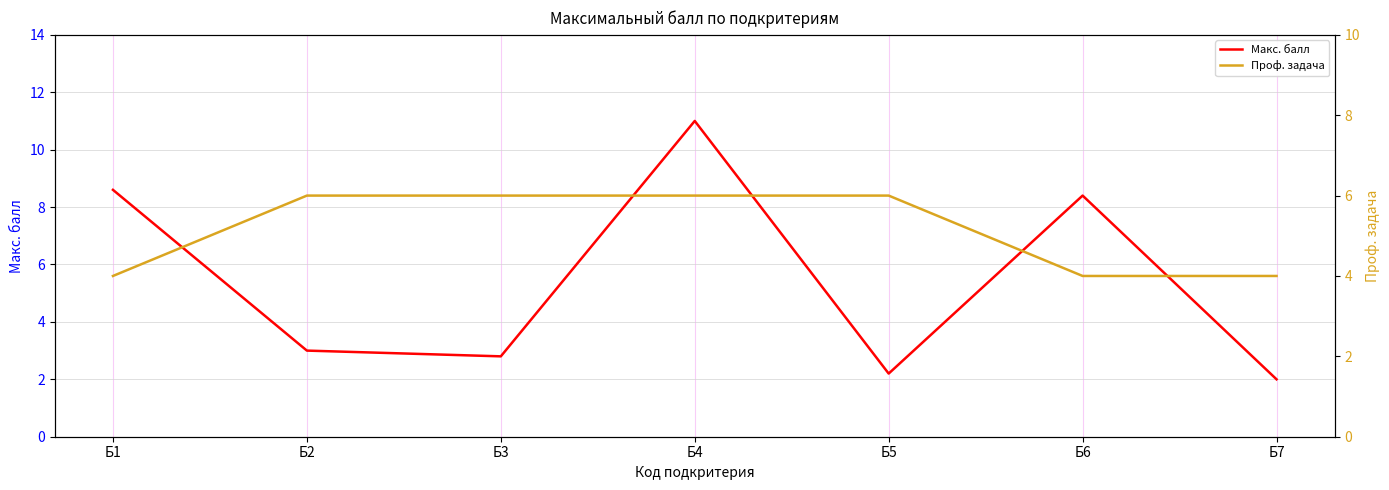

Does the chart have visible grid lines?

Yes